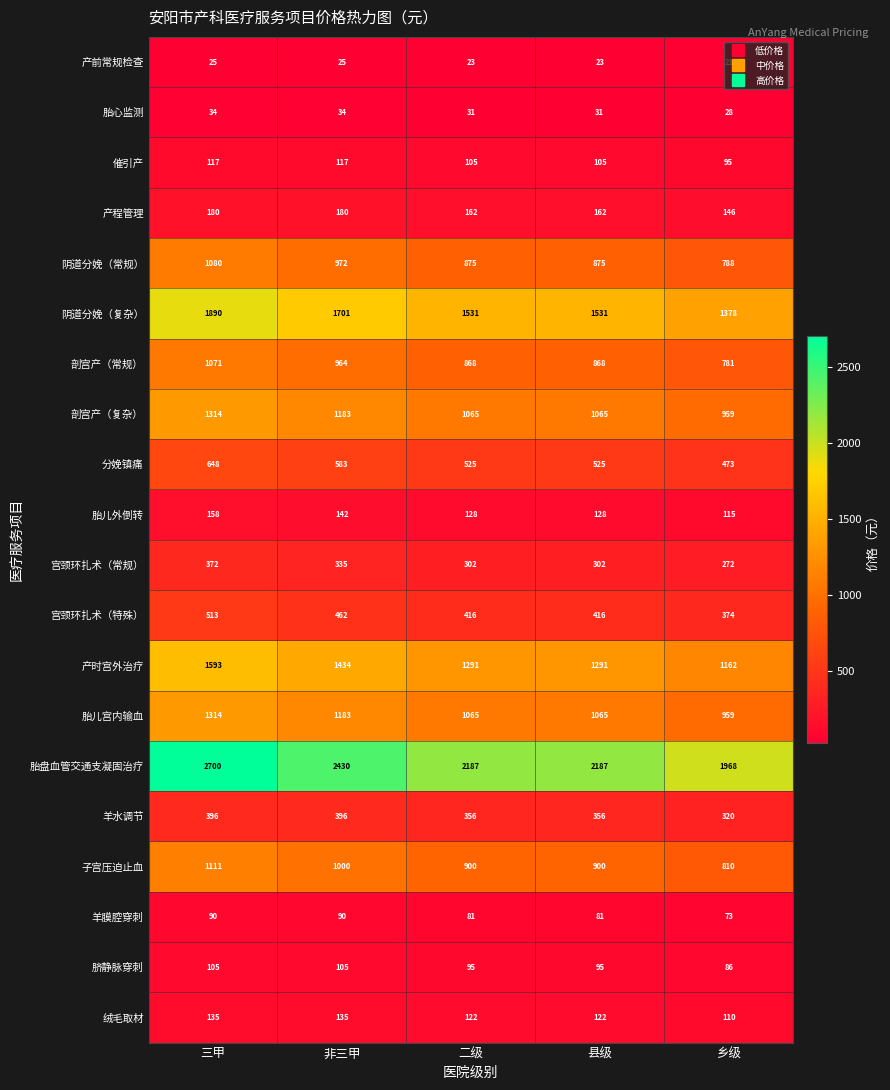

What is the difference between the second highest and second lowest values in the 产程管理 series?

18